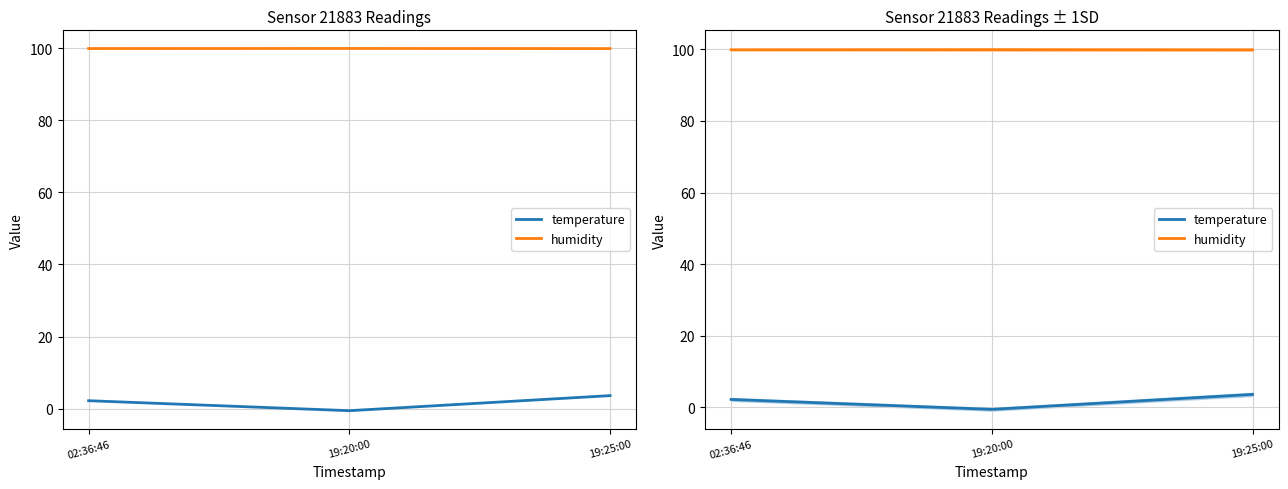

Reading left to right, list all the values displayed in this chart.

temperature: 2.2	-0.5	3.6
humidity: 99.9	99.9	99.8